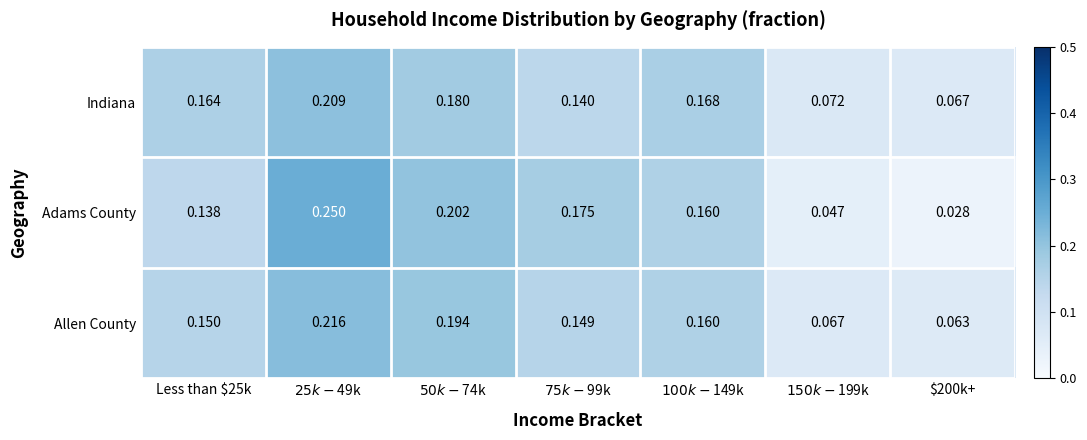

Rank the series by their maximum value, from highest to lowest.

Adams County, Allen County, Indiana